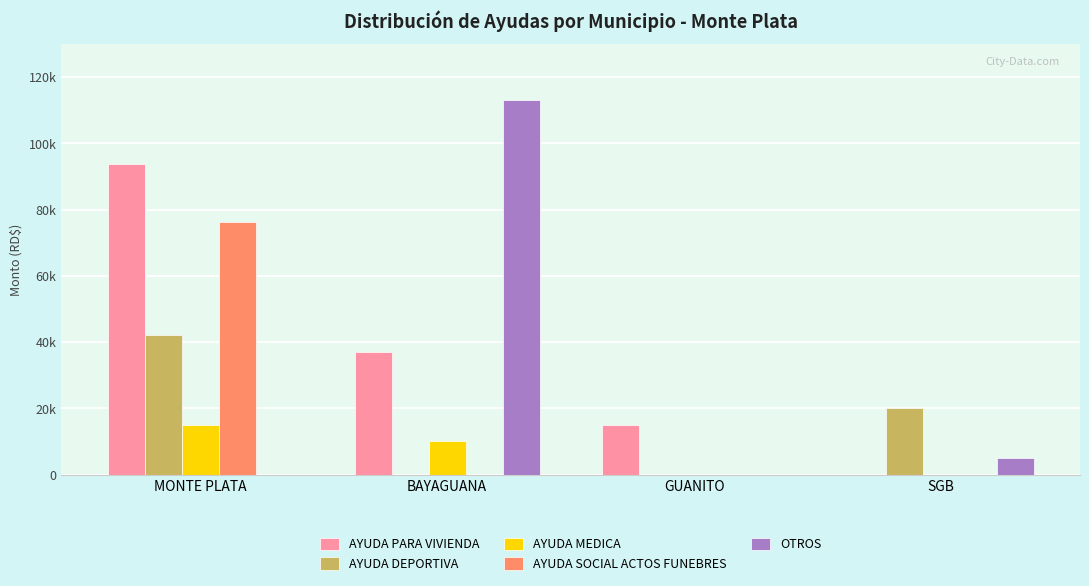

What is the total value across all series at GUANITO?

15000